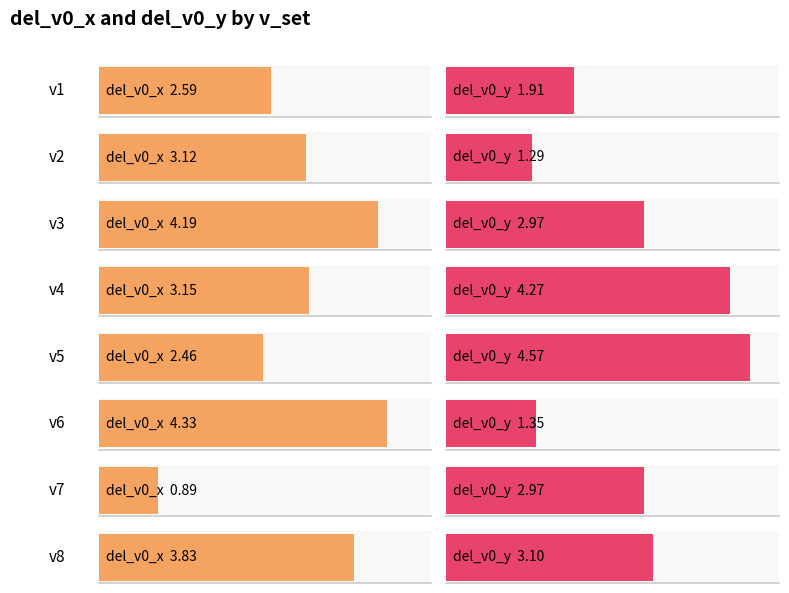

What is the value of the del_v0_x bar at the 6th from the left?

4.3